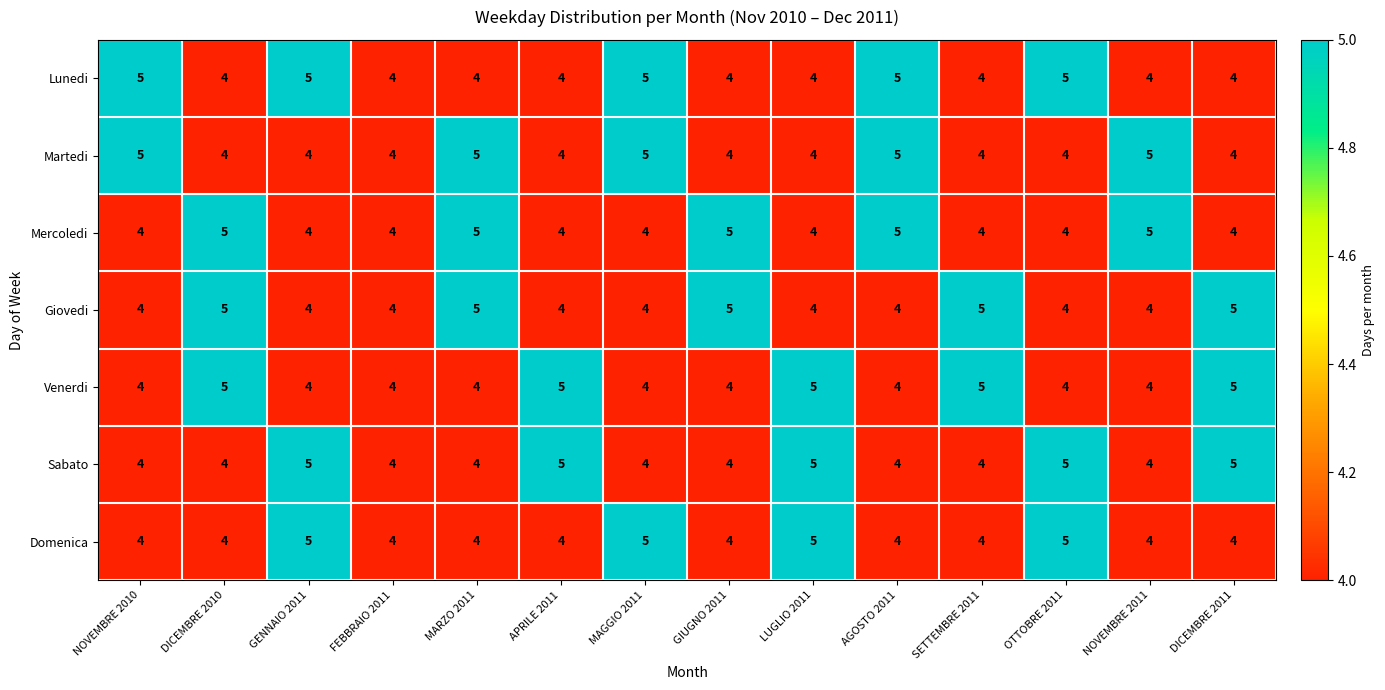

How many values in the Mercoledi series exceed 4?

5